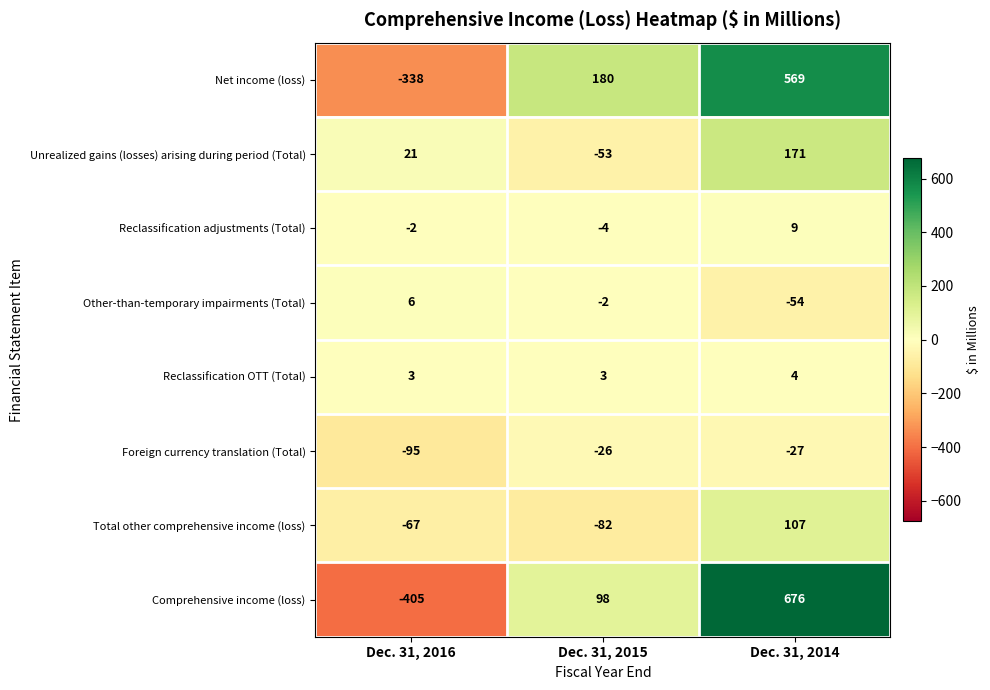

What is the difference between the second highest and minimum values in the Other-than-temporary impairments (Total) series?

52